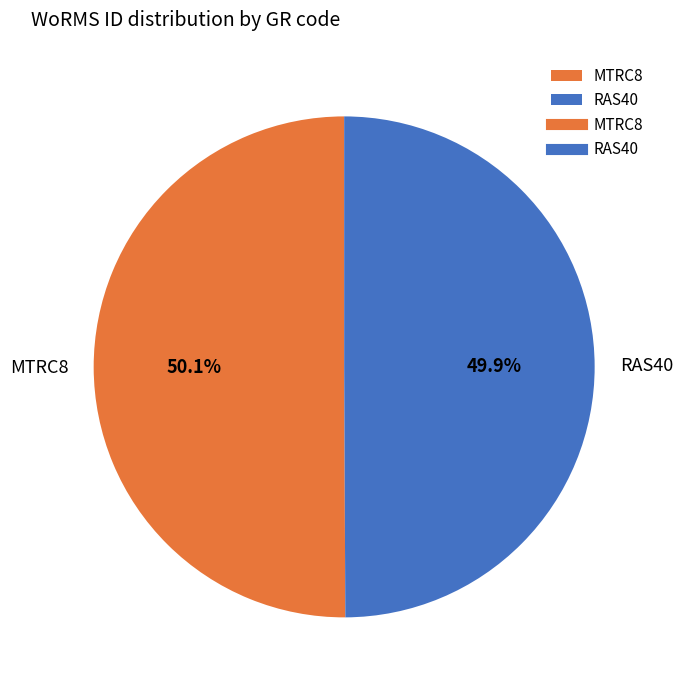

True or false: RAS40 accounts for 55% of the total.

False